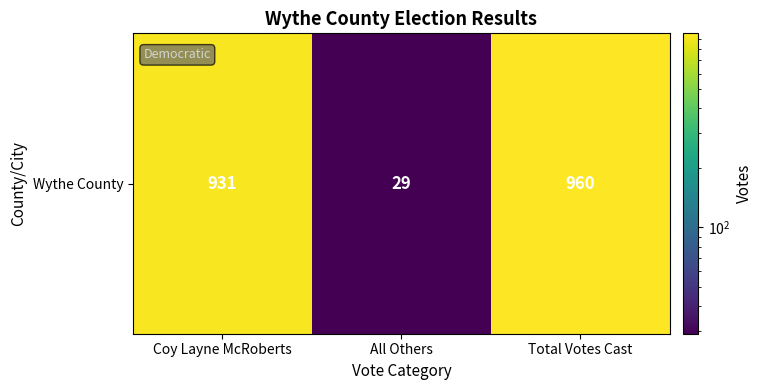

Which has a higher value, Coy Layne McRoberts or All Others?

Coy Layne McRoberts